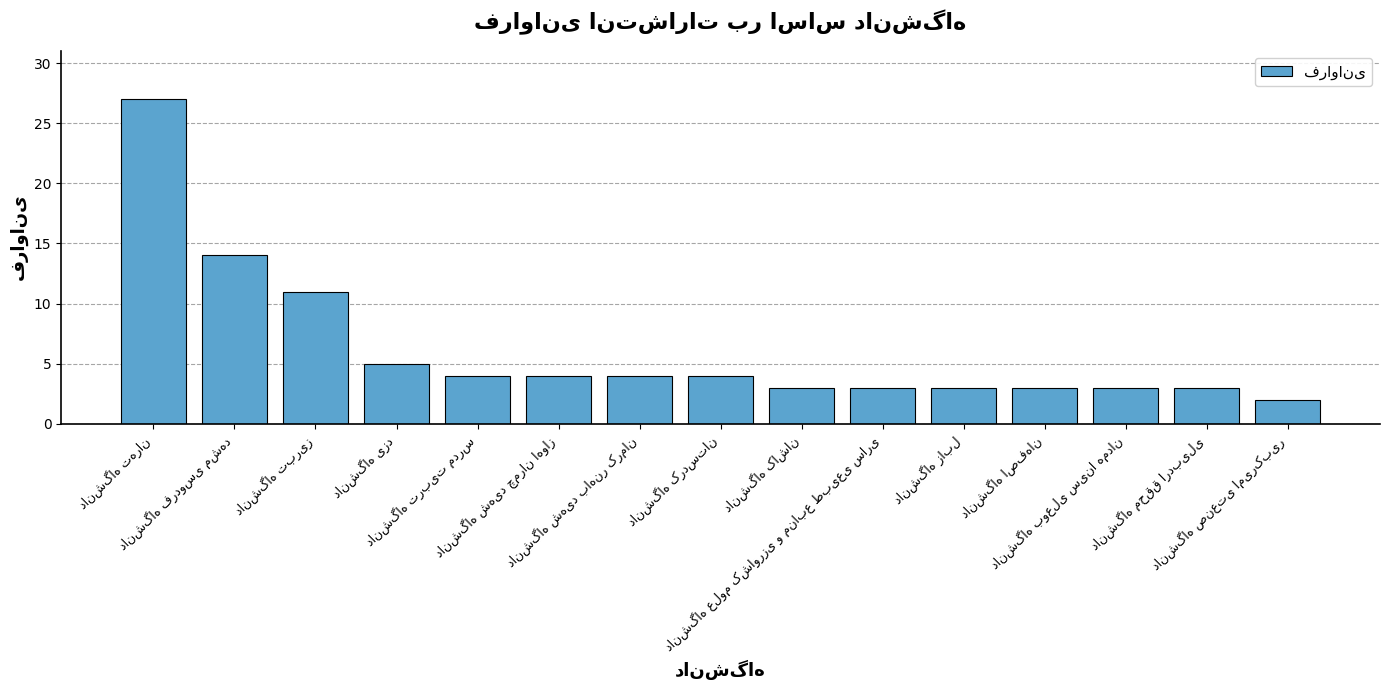

What is the greatest value displayed?

27